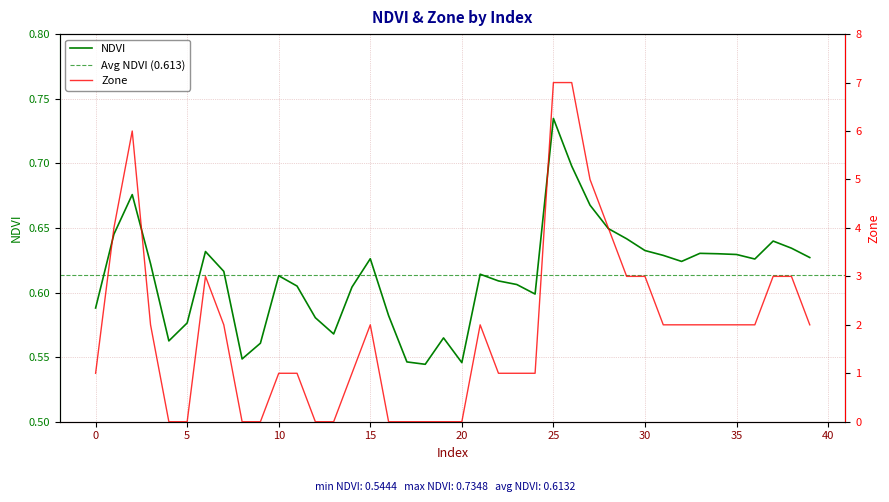

Reading right to left, extract all data points from this chart.

NDVI: 39=0.6	38=0.6	37=0.6	36=0.6	35=0.6	34=0.6	33=0.6	32=0.6	31=0.6	30=0.6	29=0.6	28=0.6	27=0.7	26=0.7	25=0.7	24=0.6	23=0.6	22=0.6	21=0.6	20=0.5	19=0.6	18=0.5	17=0.5	16=0.6	15=0.6	14=0.6	13=0.6	12=0.6	11=0.6	10=0.6	9=0.6	8=0.5	7=0.6	6=0.6	5=0.6	4=0.6	3=0.6	2=0.7	1=0.6	0=0.6
Zone: 39=2.0	38=3.0	37=3.0	36=2.0	35=2.0	34=2.0	33=2.0	32=2.0	31=2.0	30=3.0	29=3.0	28=4.0	27=5.0	26=7.0	25=7.0	24=1.0	23=1.0	22=1.0	21=2.0	20=0.0	19=0.0	18=0.0	17=0.0	16=0.0	15=2.0	14=1.0	13=0.0	12=0.0	11=1.0	10=1.0	9=0.0	8=0.0	7=2.0	6=3.0	5=0.0	4=0.0	3=2.0	2=6.0	1=4.0	0=1.0